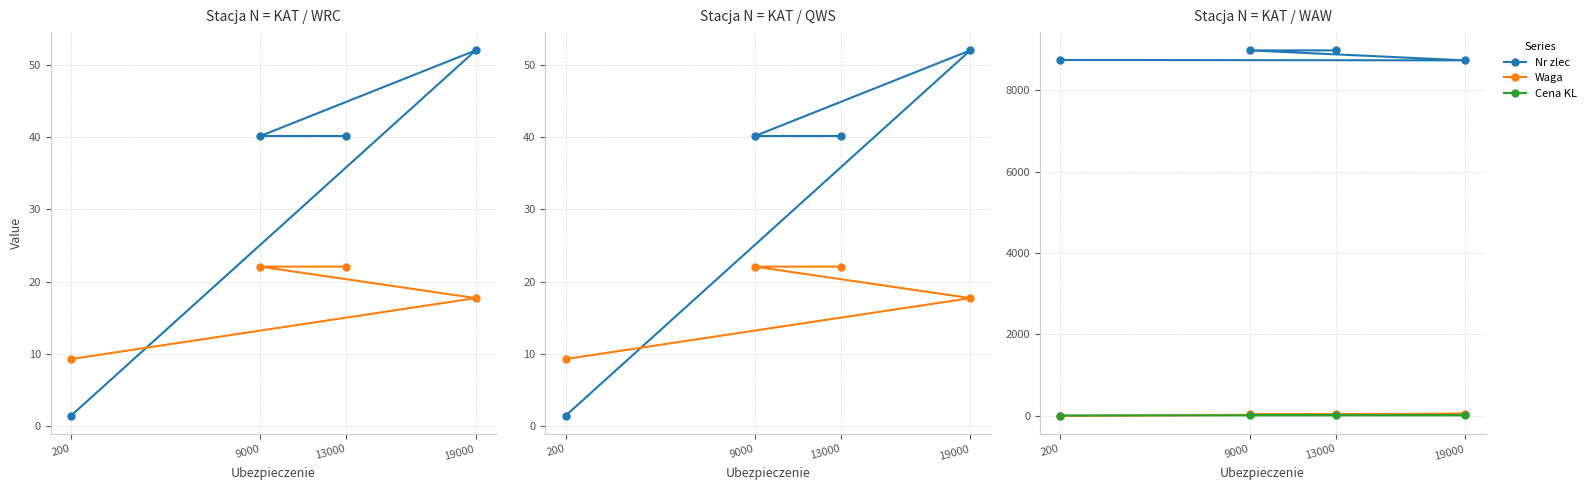

Rank the series at 200 from lowest to highest value.

Waga, Waga paczek, Cena KL, Cena z oplata pal/drg, Nr zlec